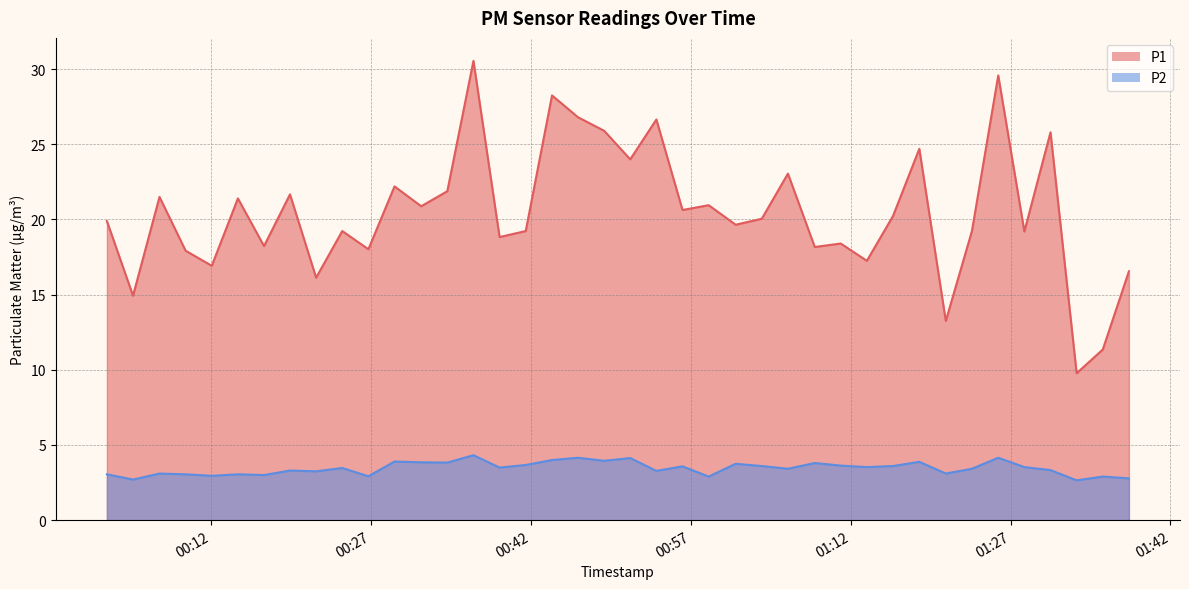

What is the difference between the maximum and minimum values in the P2 series?

1.7